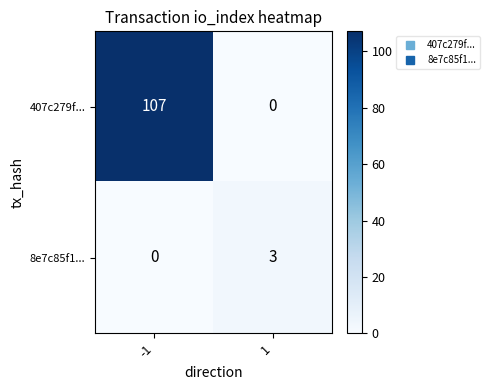

Between -1 and 1, which series saw the biggest shift?

407c279f...